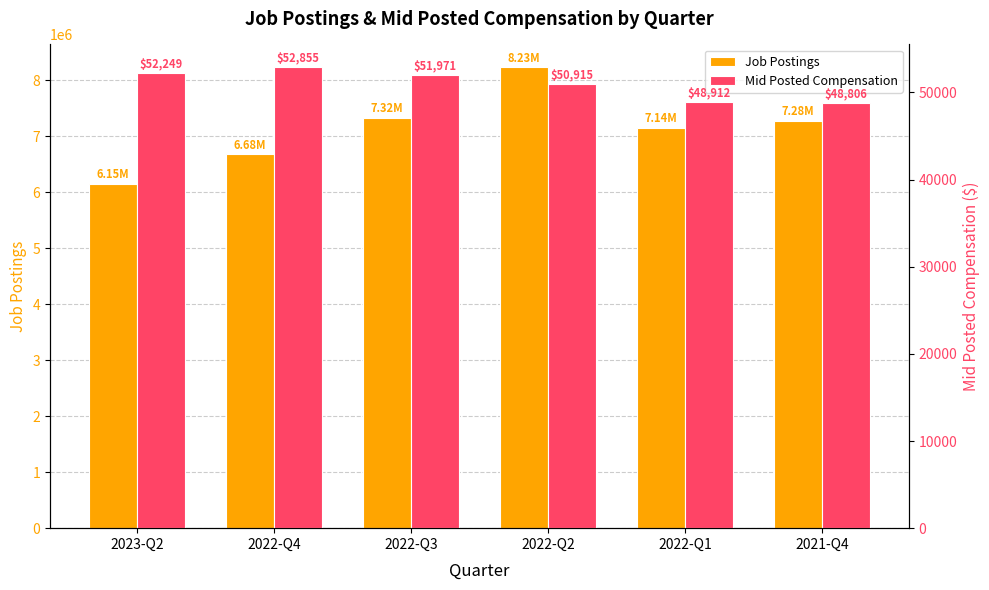

Reading left to right, transcribe all the data shown in this chart.

Job Postings: 6151572	6676510	7322840	8229592	7143927	7275055
Mid Posted Compensation: 52249	52855	51971	50915	48912	48806